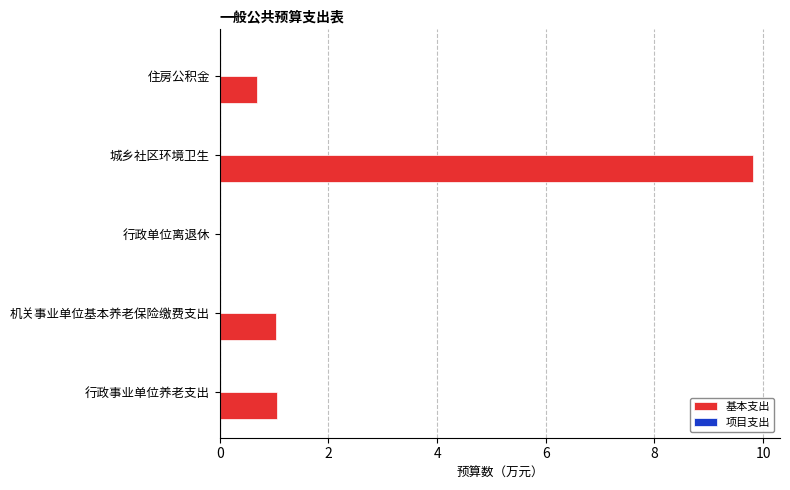

Are the bars grouped side by side (vs. stacked)?

No